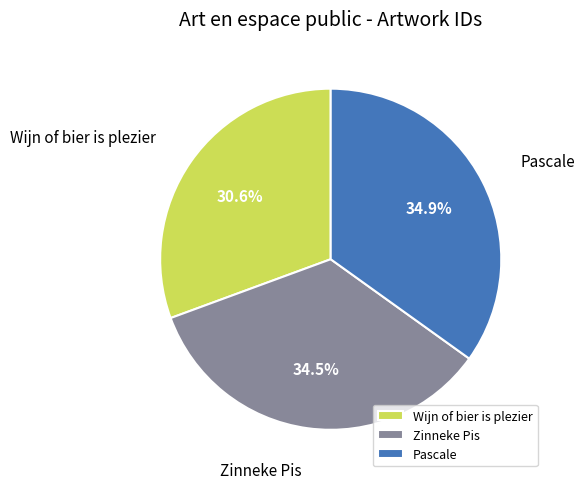

Is there any slice that represents more than half of the pie?

No